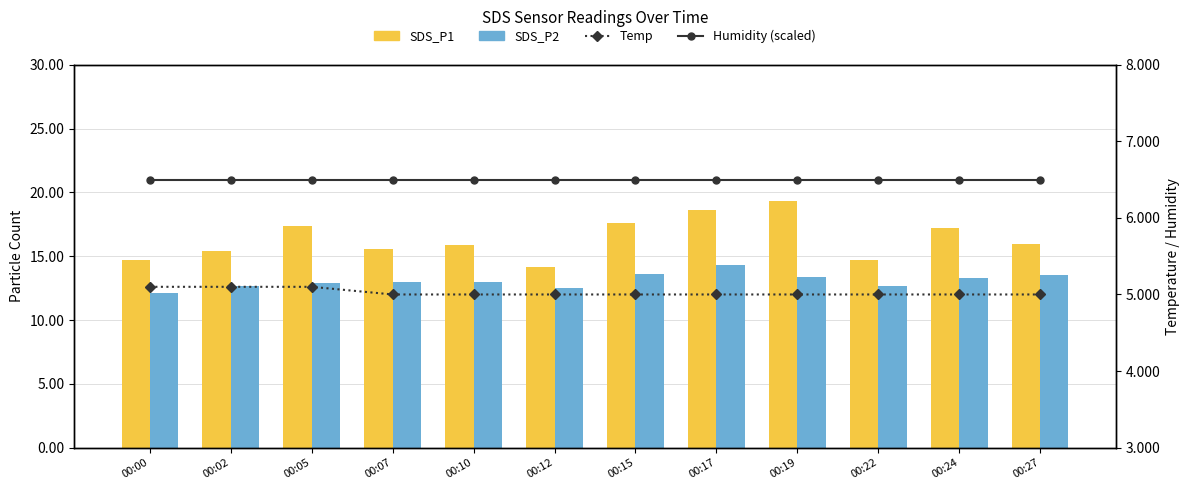

What are all the series names shown in the legend?

SDS_P1, SDS_P2, Temp, Humidity (scaled)